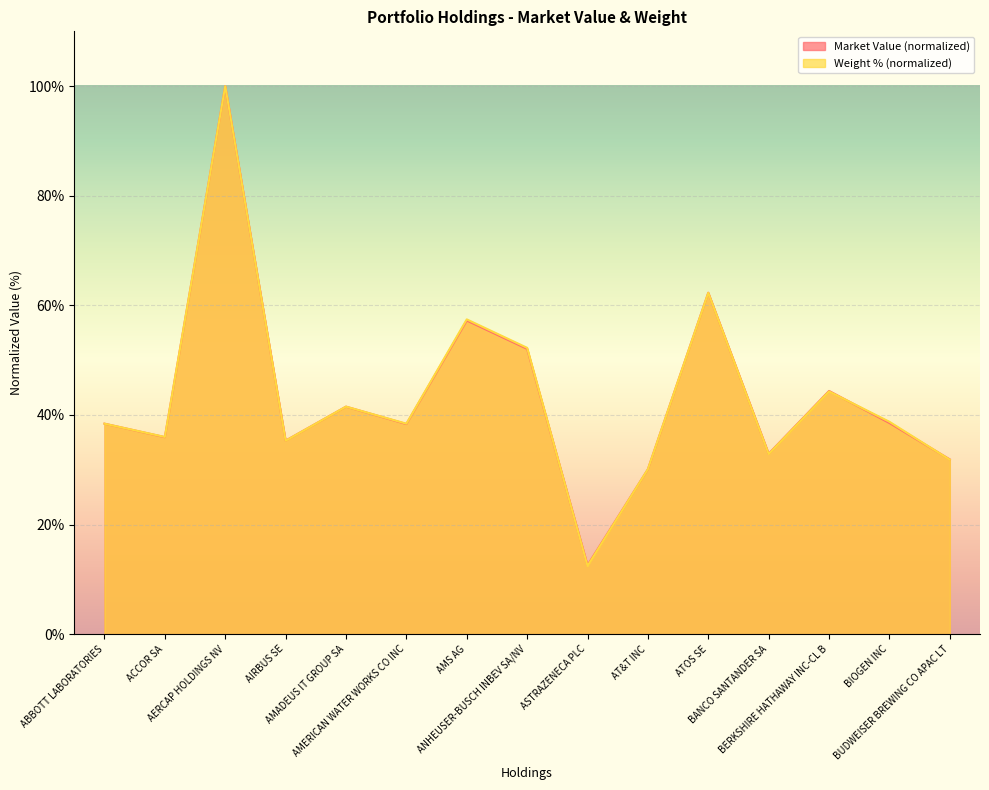

How many lines are shown in the chart?

2